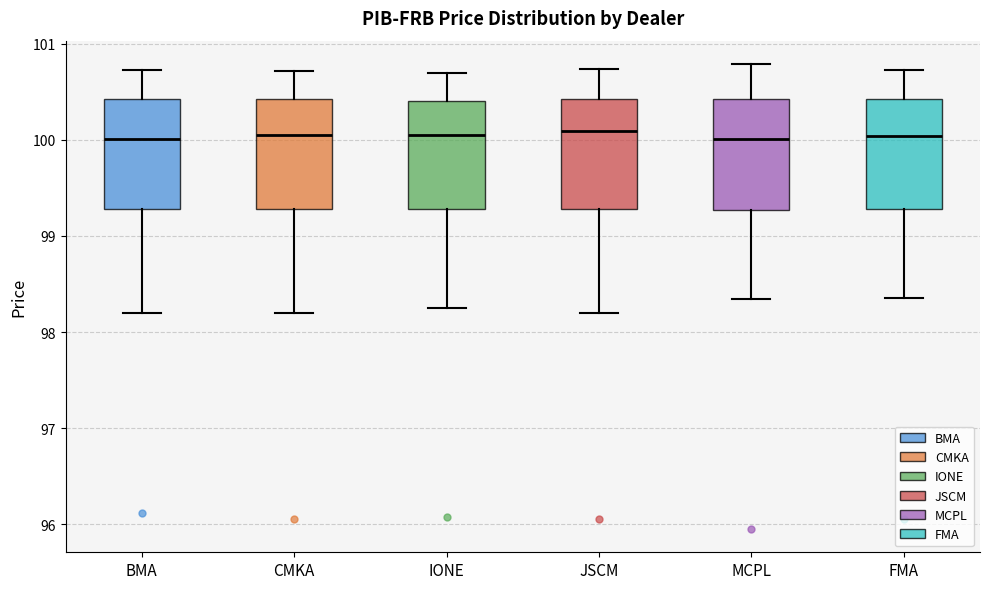

Where does the lower whisker of the box for MCPL end on the y-axis? The values are not printed on the chart, so give them approximately, as read against the axis.

98.3